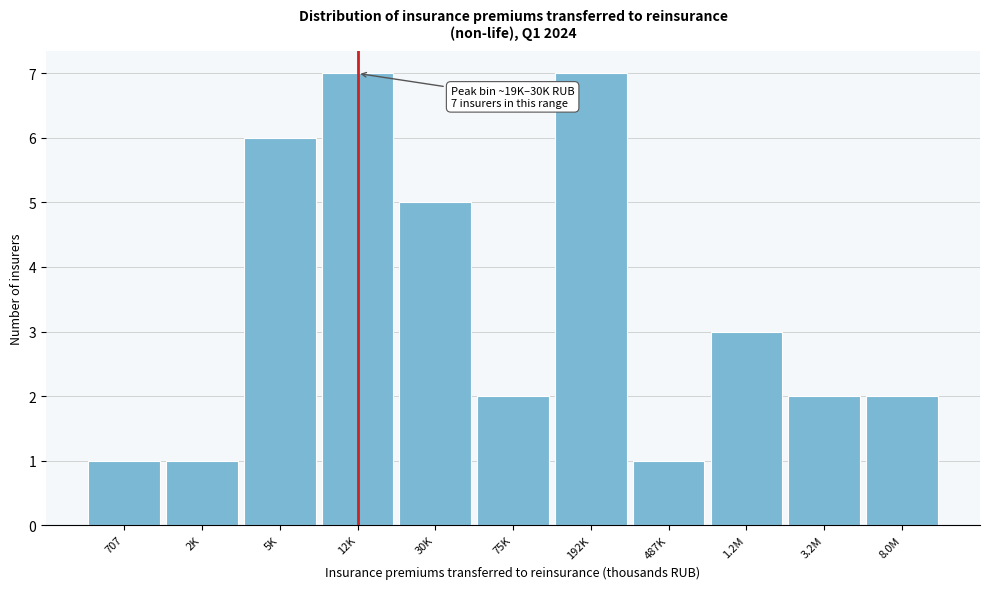

Reading left to right, what are all the values shown in this chart?

1	1	6	7	5	2	7	1	3	2	2